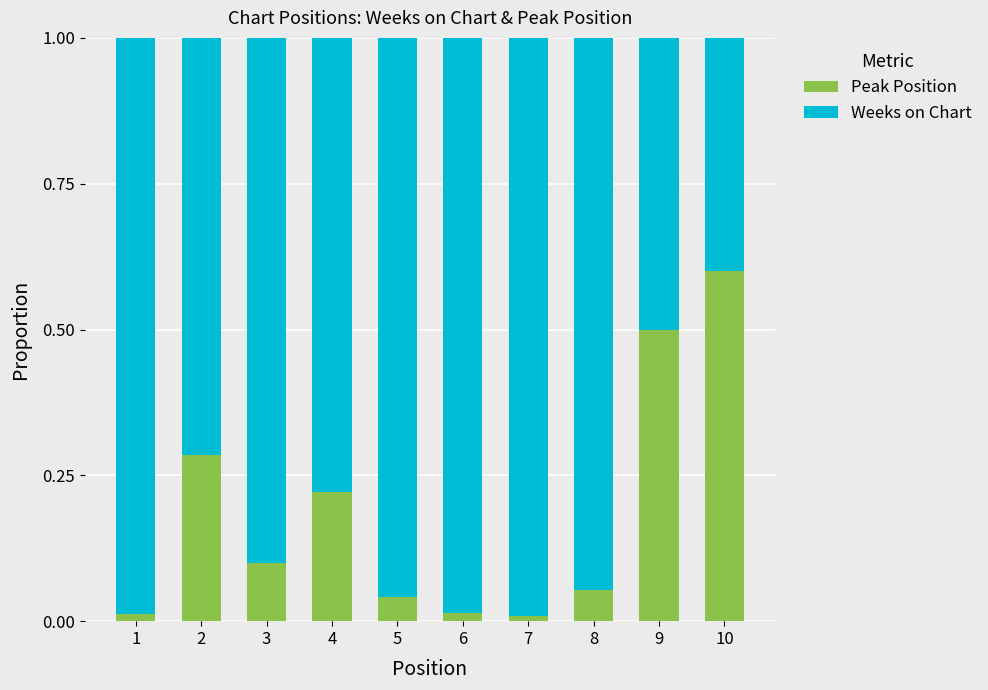

Does the chart contain any negative values?

No